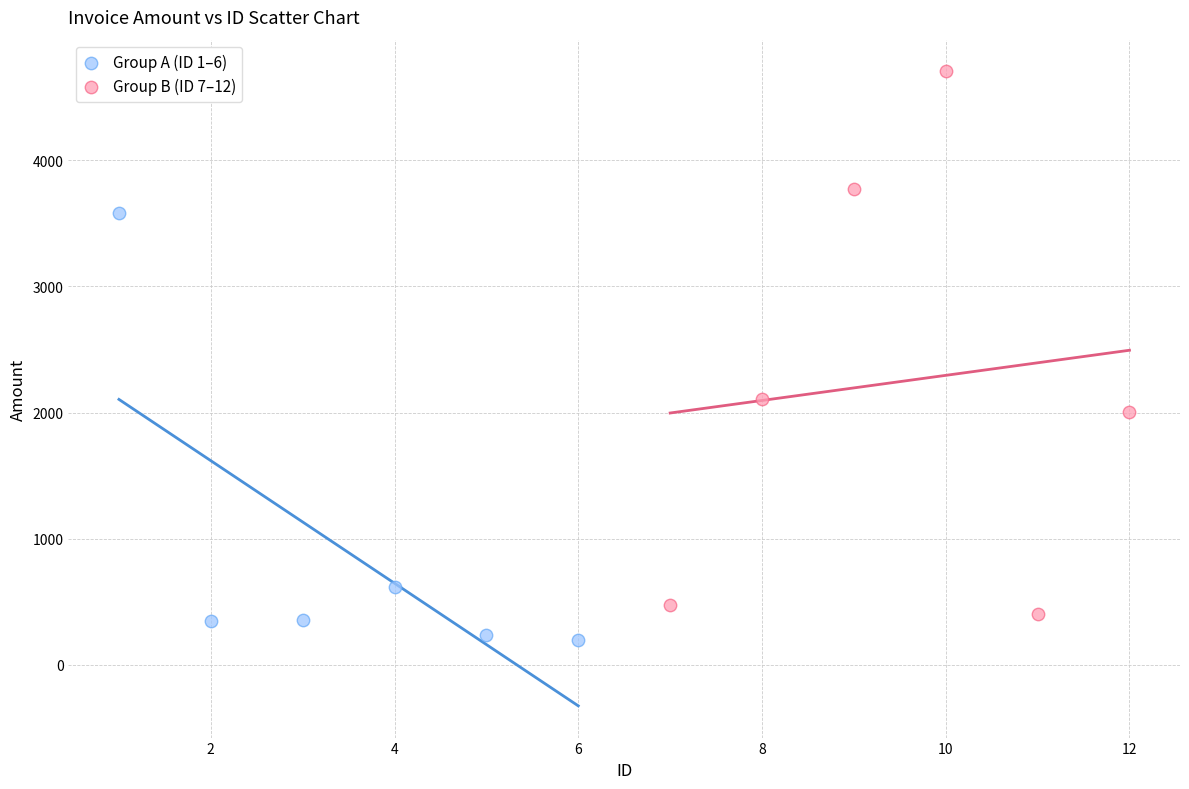

Which series reaches the maximum Y coordinate?

Group B (ID 7–12)